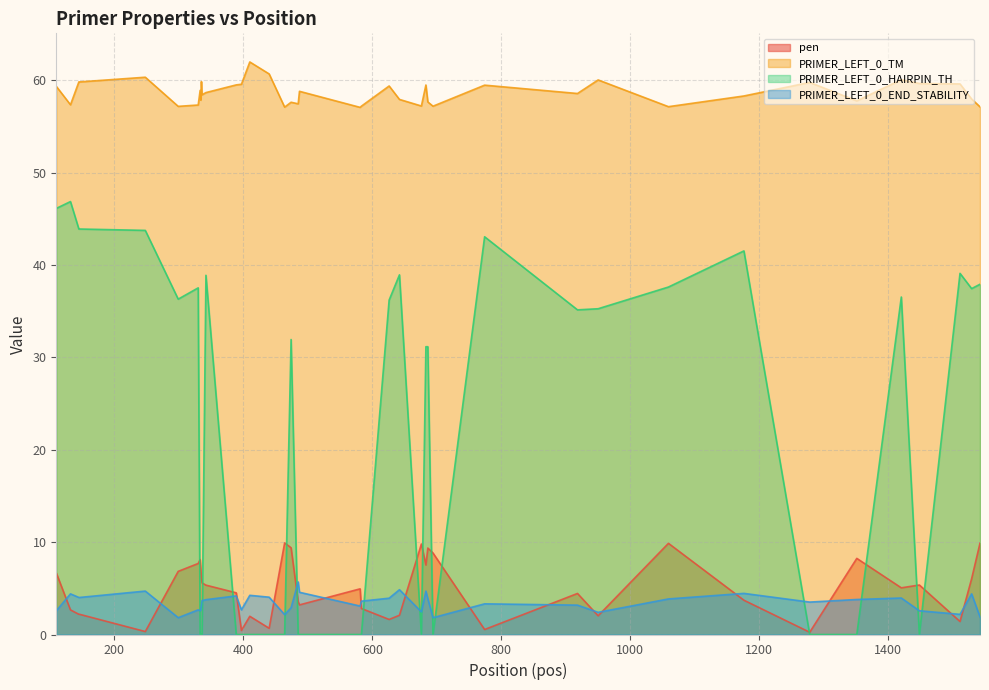

Which series ends up on top after the final intersection of PRIMER_LEFT_0_HAIRPIN_TH and pen?

PRIMER_LEFT_0_HAIRPIN_TH